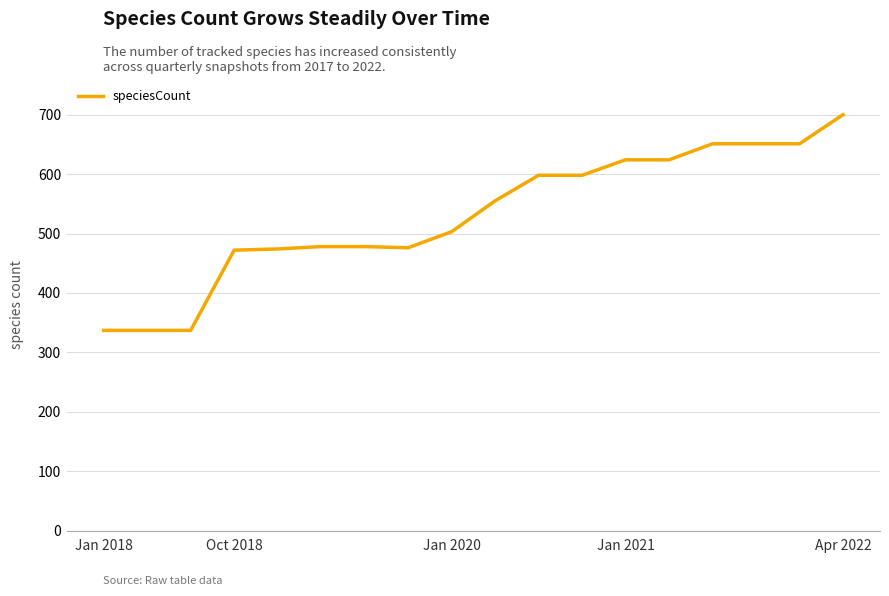

What is the maximum value shown in the chart?

700